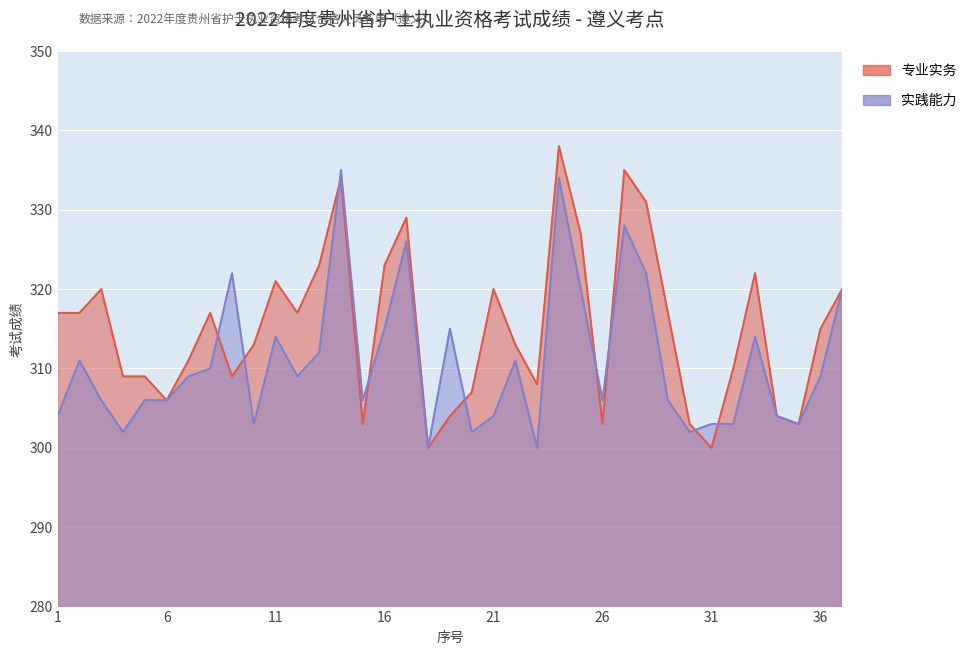

After their last crossing, which series has the higher values: 实践能力 or 专业实务?

专业实务